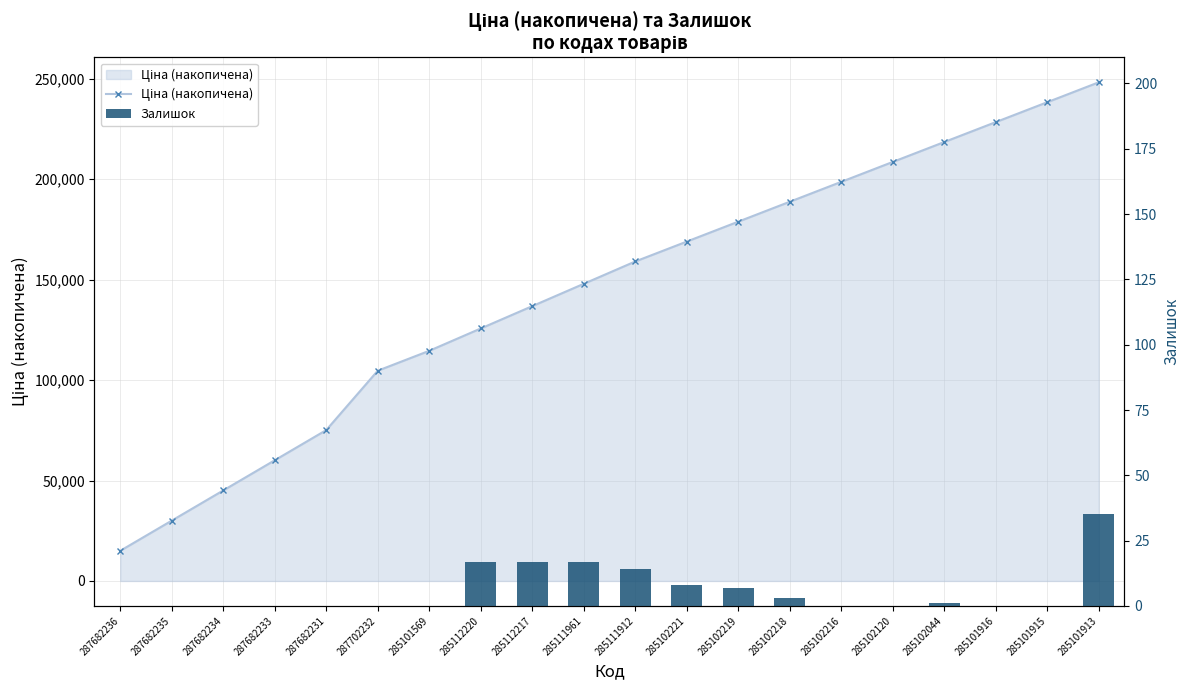

Which has a higher value, 287682233 or 285101915?

285101915